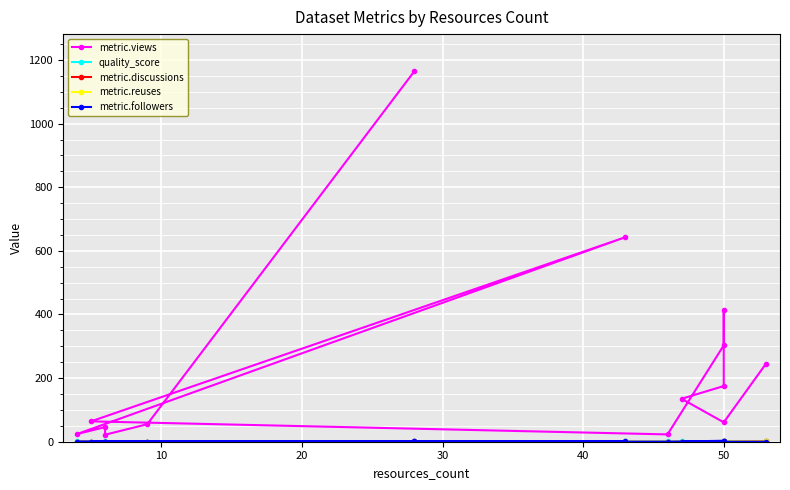

Which has a higher value, 30 or 9?

9